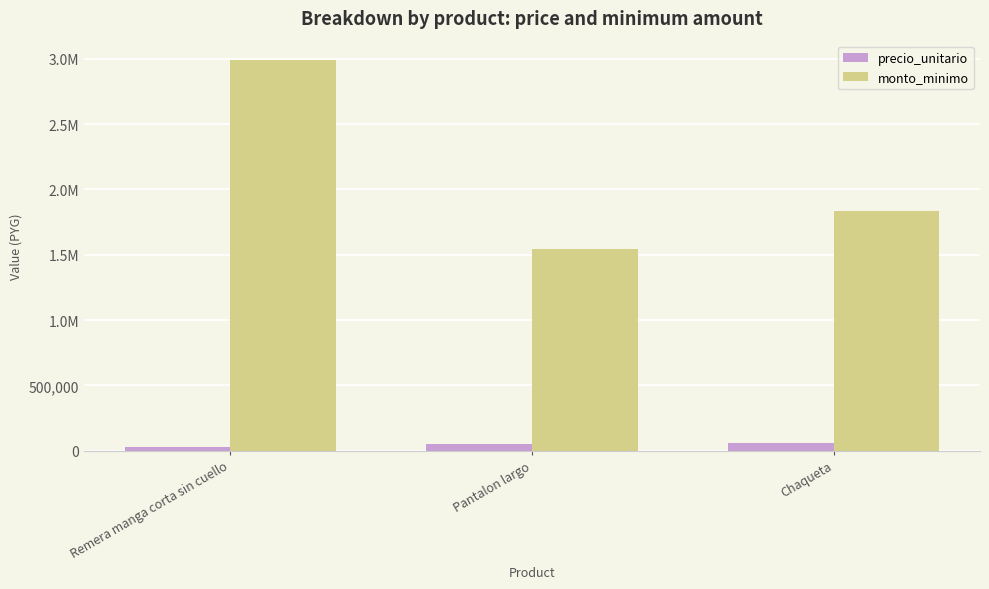

Are the bars grouped side by side (vs. stacked)?

Yes